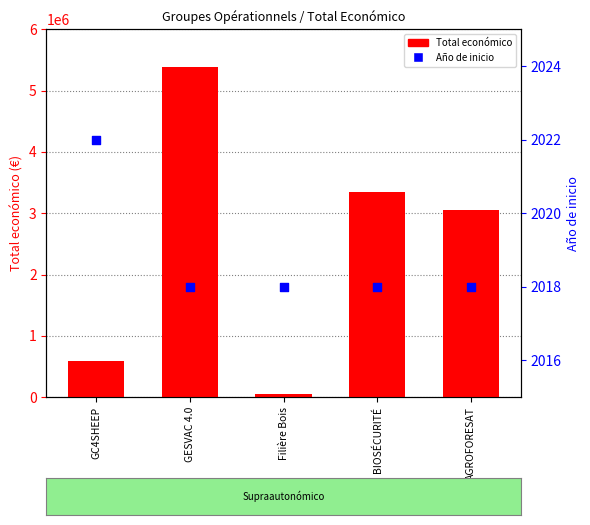

At which category is the sum across all series the highest?

GESVAC 4.0